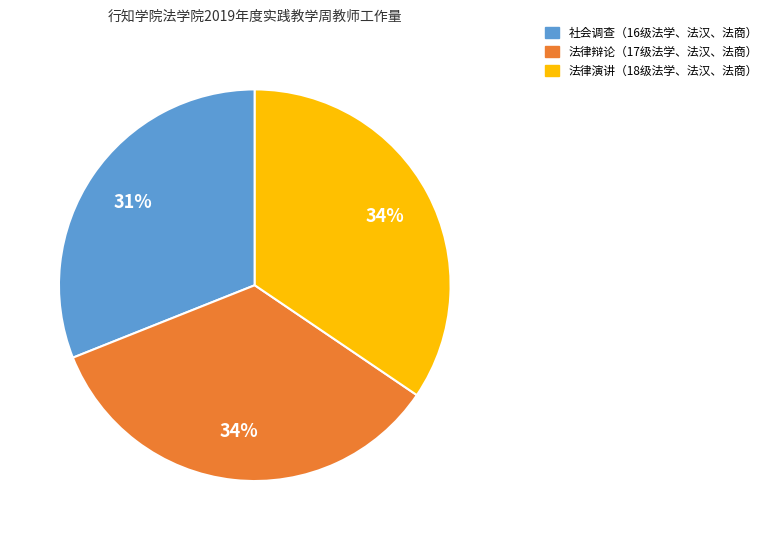

How many segments does this pie chart have?

3